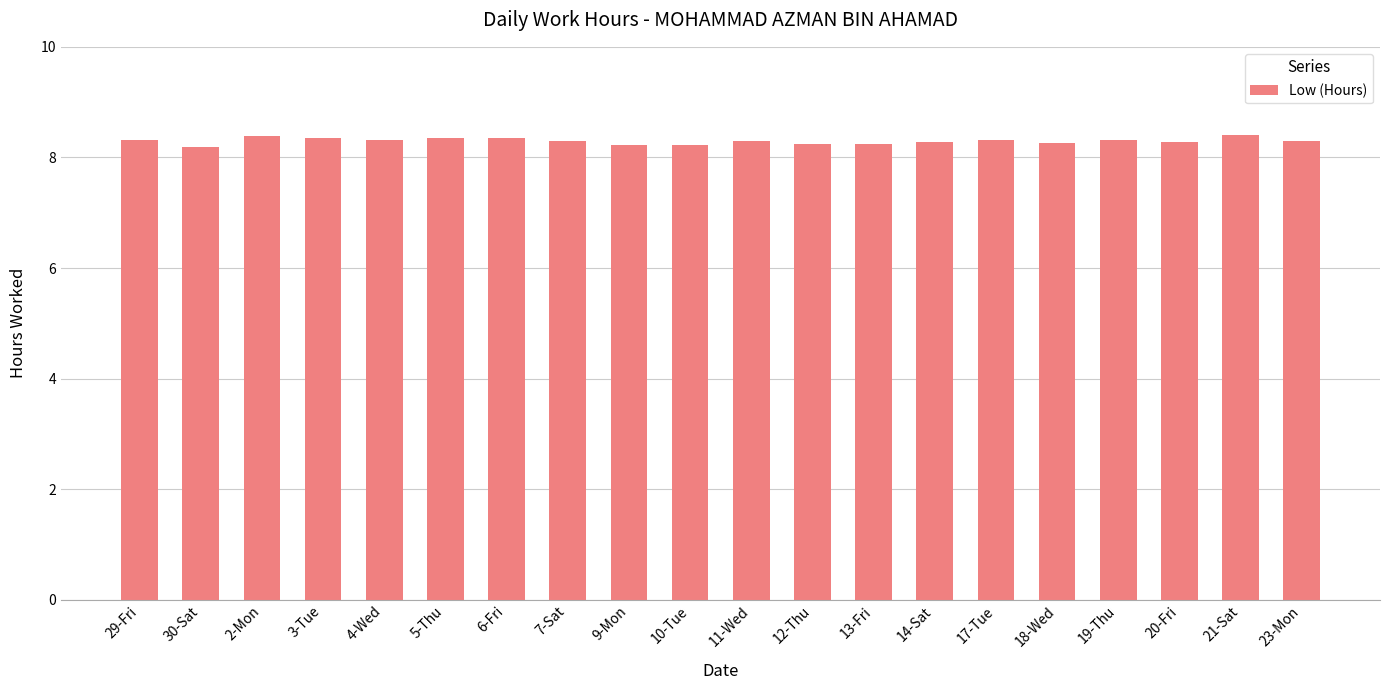

The chart shows a value of 8.3 at 11-Wed. True or false?

True